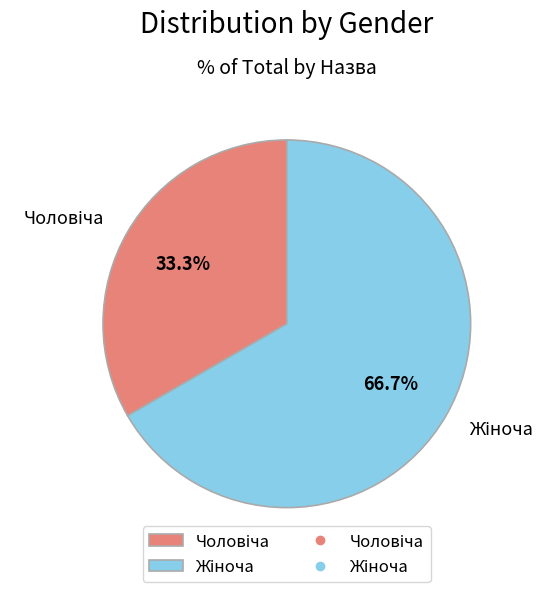

Does any single category account for the majority?

Yes